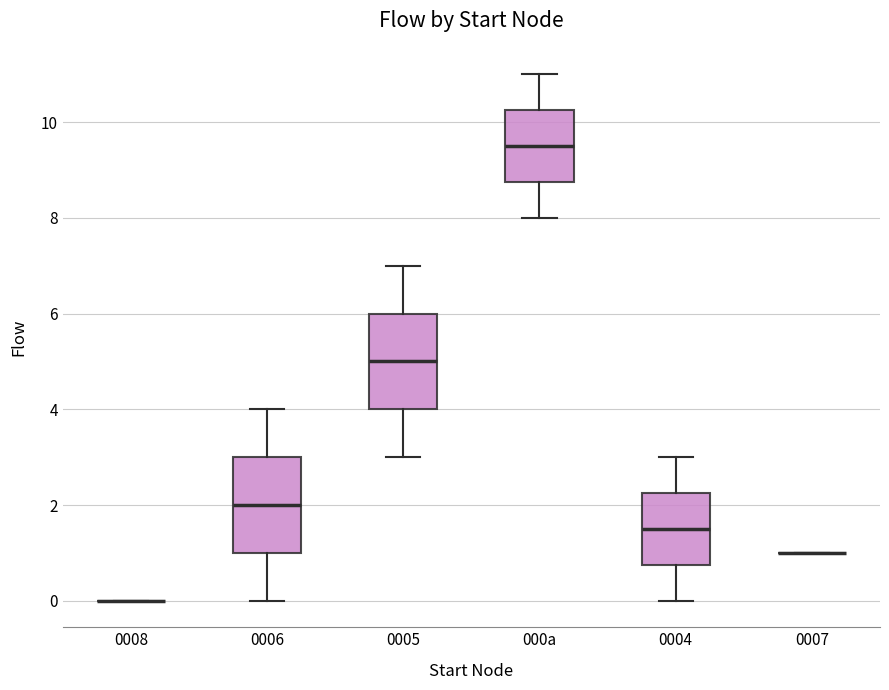

Reading left to right, read every box against the y-axis: the position of its median line, the range the box covers, and the ends of its whiskers. The values are not printed on the chart, so give them approximately, as read against the axis.

0008: box collapsed to a line at 0.0, whiskers 0.0 to 0.0
0006: median 2.0, box 1.0 to 3.0, whiskers 0.0 to 4.0
0005: median 5.0, box 4.0 to 6.0, whiskers 3.0 to 7.0
000a: median 9.6, box 8.8 to 10.2, whiskers 8.0 to 11.0
0004: median 1.6, box 0.8 to 2.2, whiskers 0.0 to 3.0
0007: box collapsed to a line at 1.0, whiskers 1.0 to 1.0